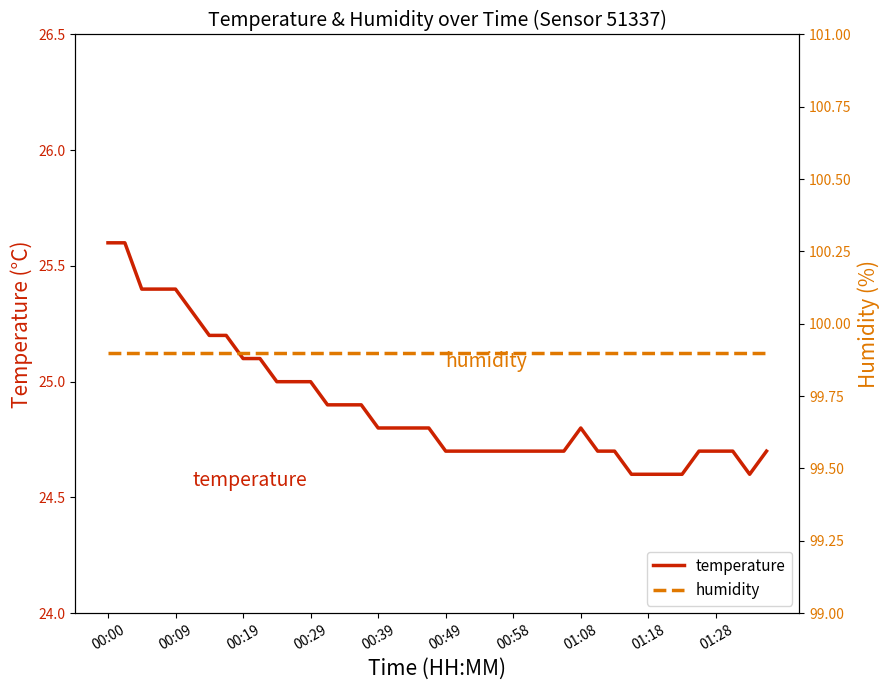

List the series in order of their overall mean, lowest first.

temperature, humidity